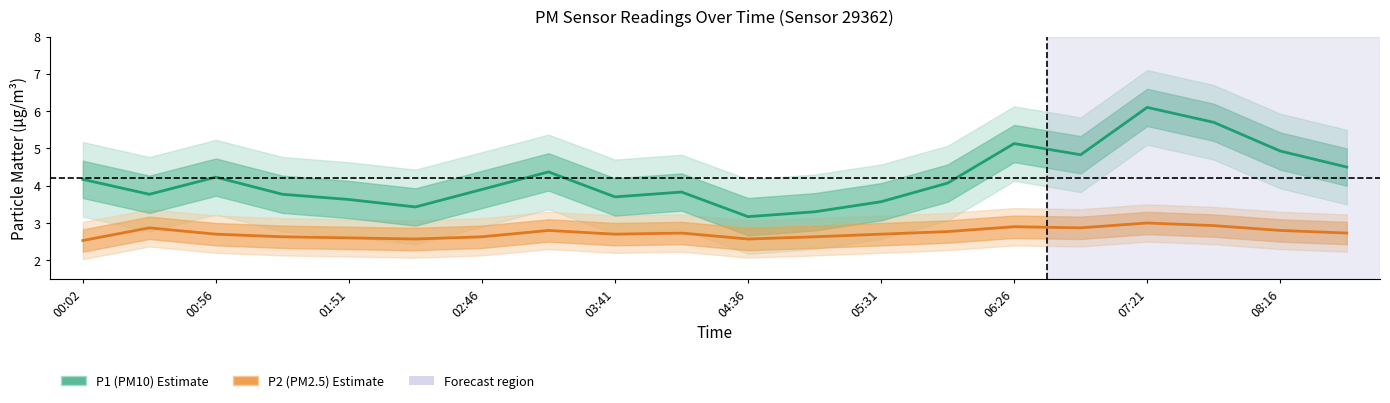

Does the chart display data point markers on the line(s)?

No